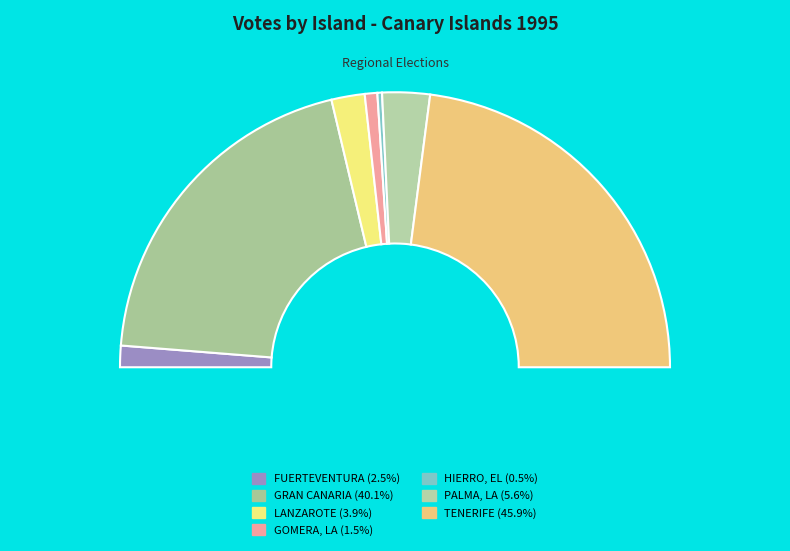

What is the smallest slice in the pie chart?

HIERRO, EL